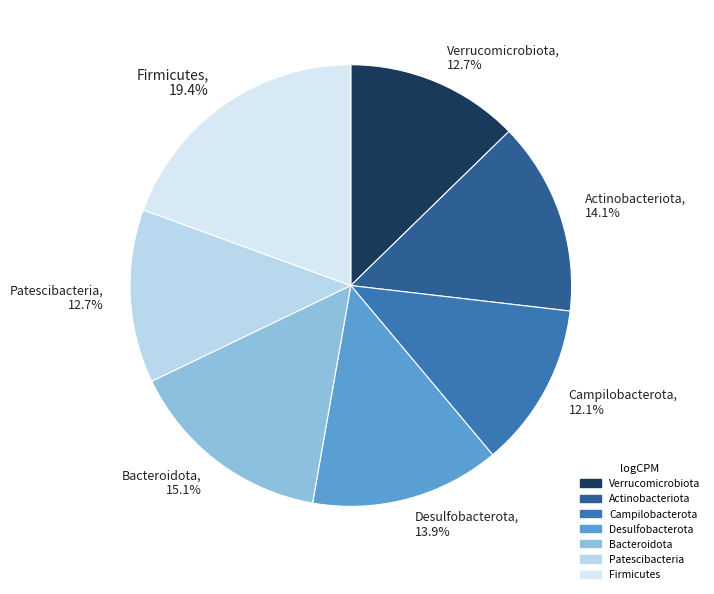

To the nearest percent, what percentage of the pie is Patescibacteria?

13%